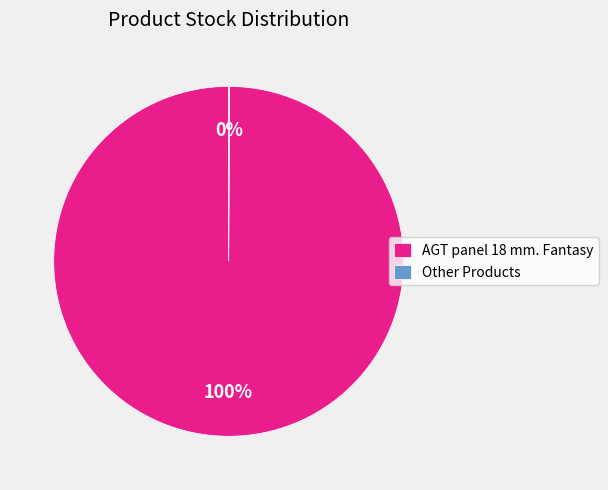

To the nearest percent, what is the average slice percentage?

50%